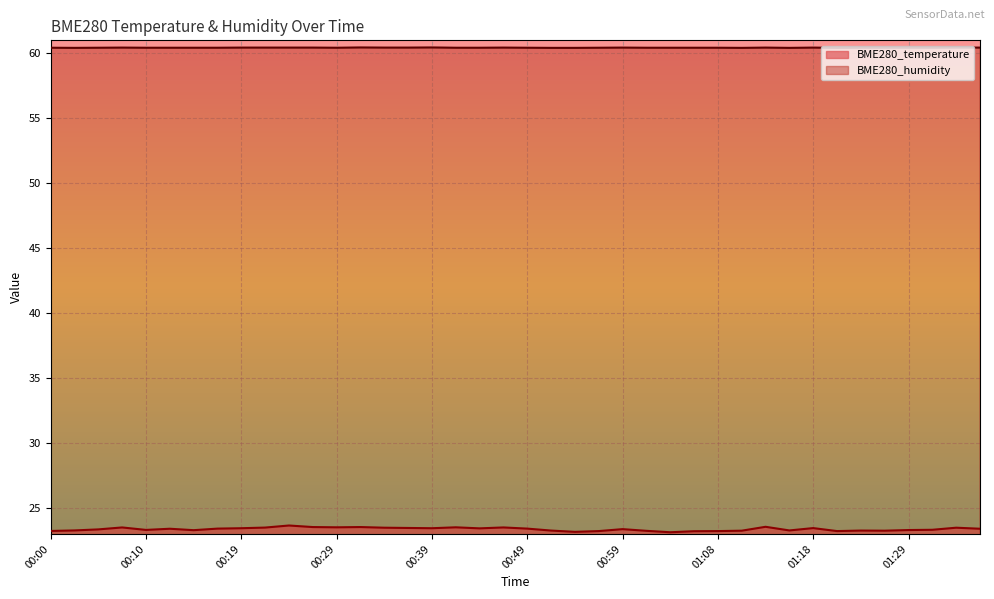

True or false: BME280_humidity and BME280_temperature cross at least once.

False